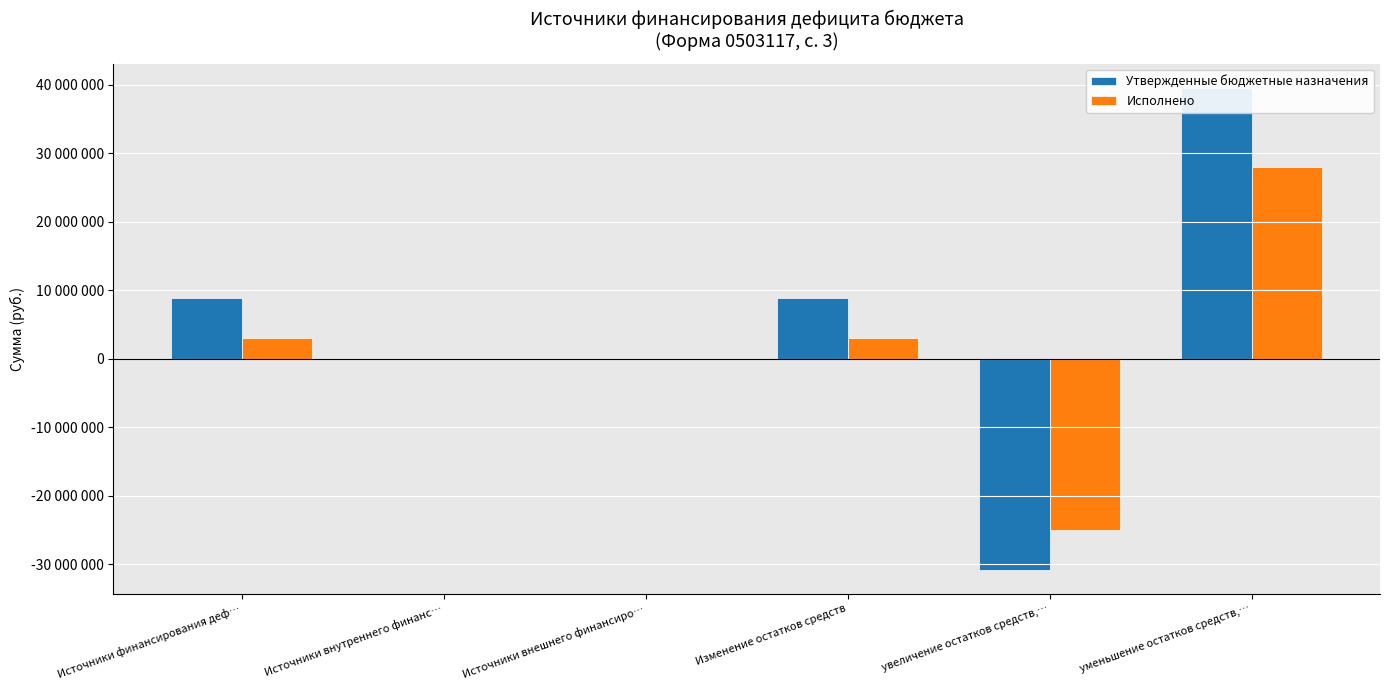

What is the value of the Утвержденные бюджетные назначения bar at the 1st from the left?

8853055.6